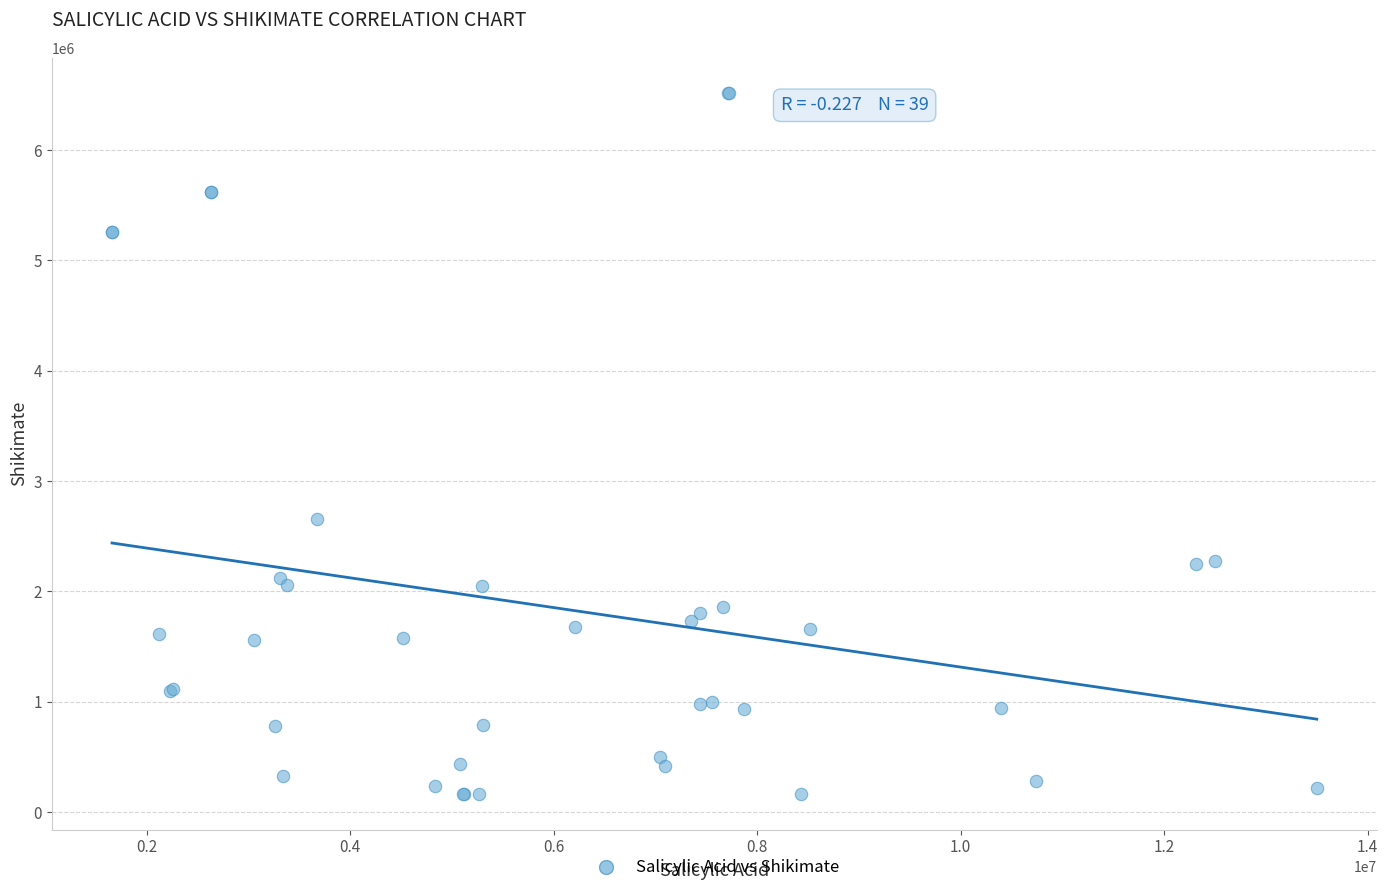

What Y value in the scatter plot is closest to 3339500?

2660000